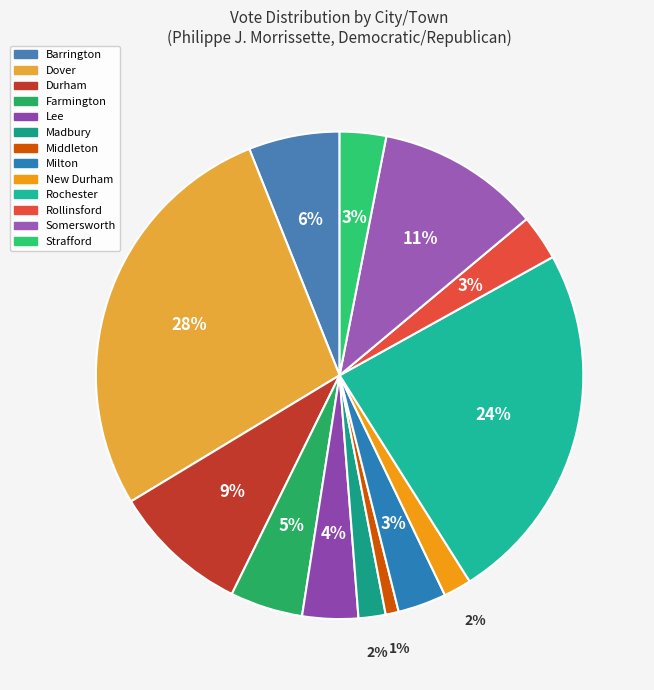

What percentage is the Middleton slice, to the nearest percent?

1%